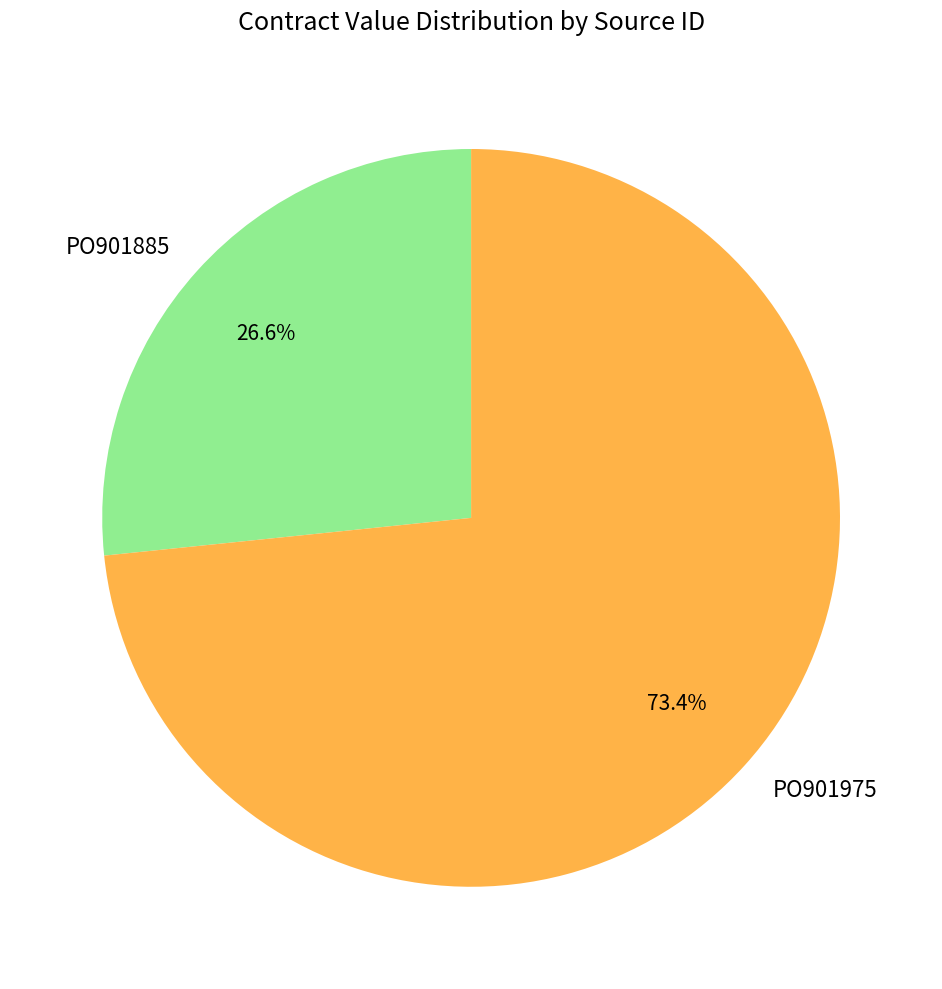

To the nearest percent, what is the average slice percentage?

50%